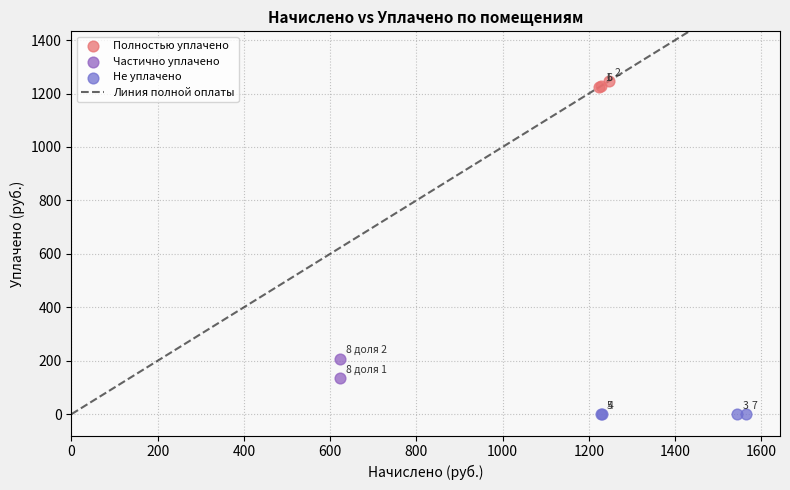

Which series contains the lowest Y value?

Не уплачено